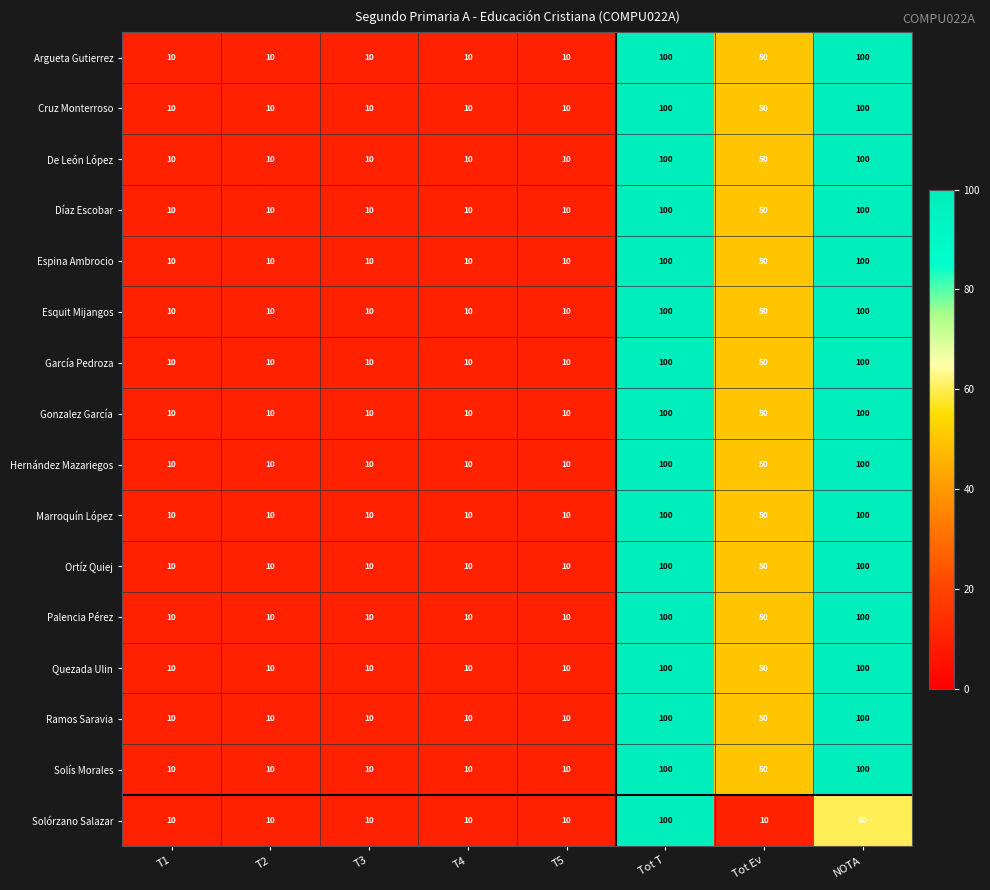

What is the difference between the maximum and minimum values in the Cruz Monterroso series?

90